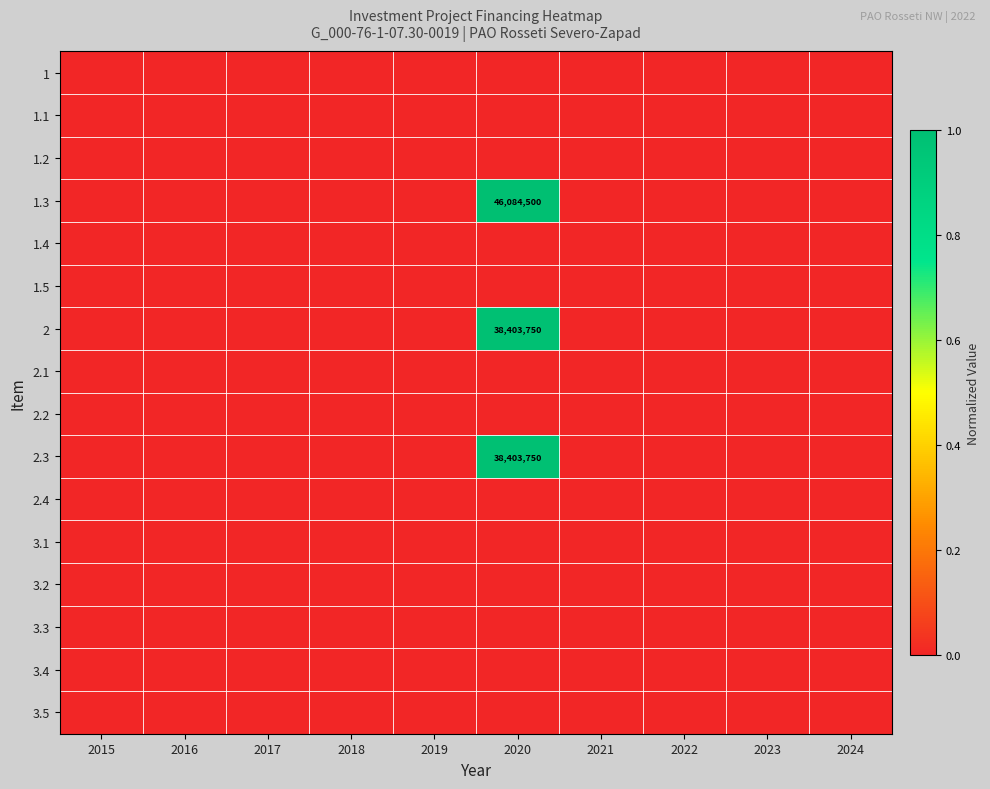

The 2 series shows 38403750 at 2020. True or false?

True